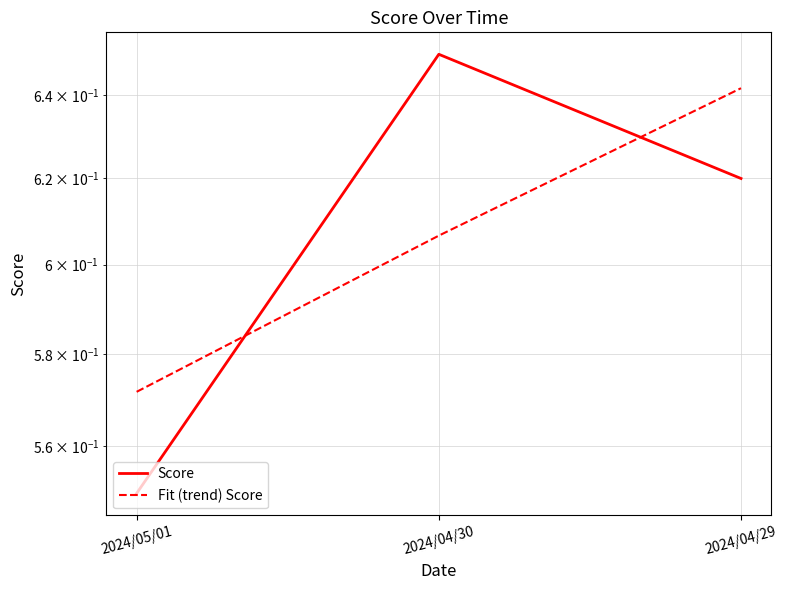

Count the number of categories in the chart.

3